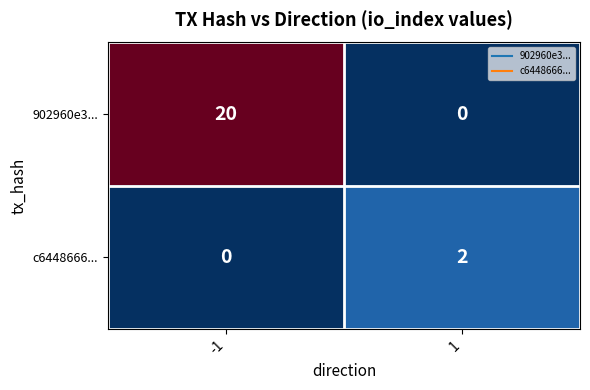

Between -1 and 1, which series saw the biggest shift?

902960e3...